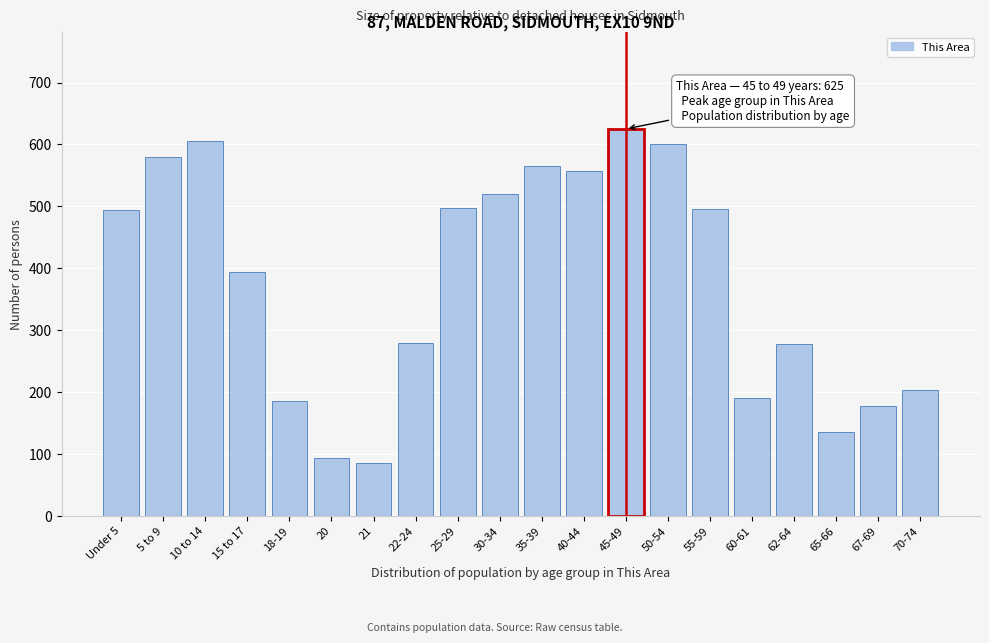

What is the greatest value displayed?

625